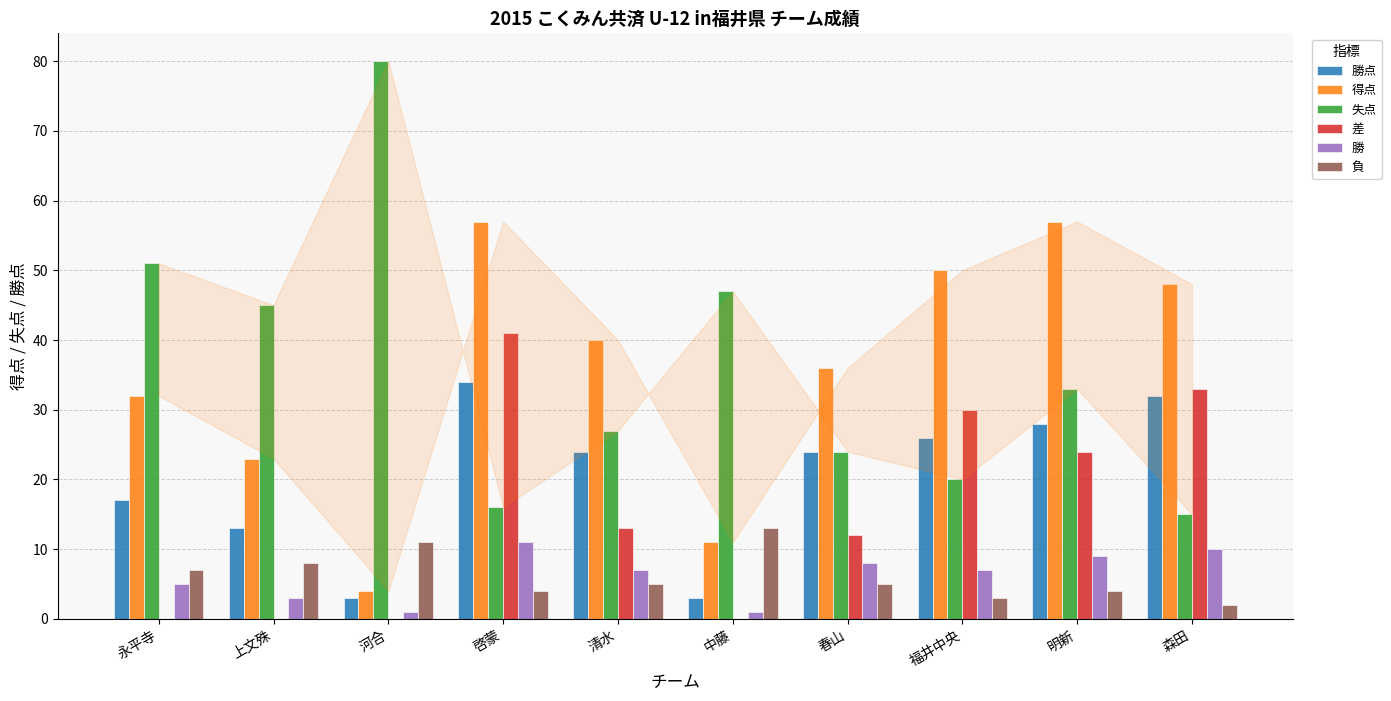

True or false: 勝点 has a value of 24 at 清水.

True